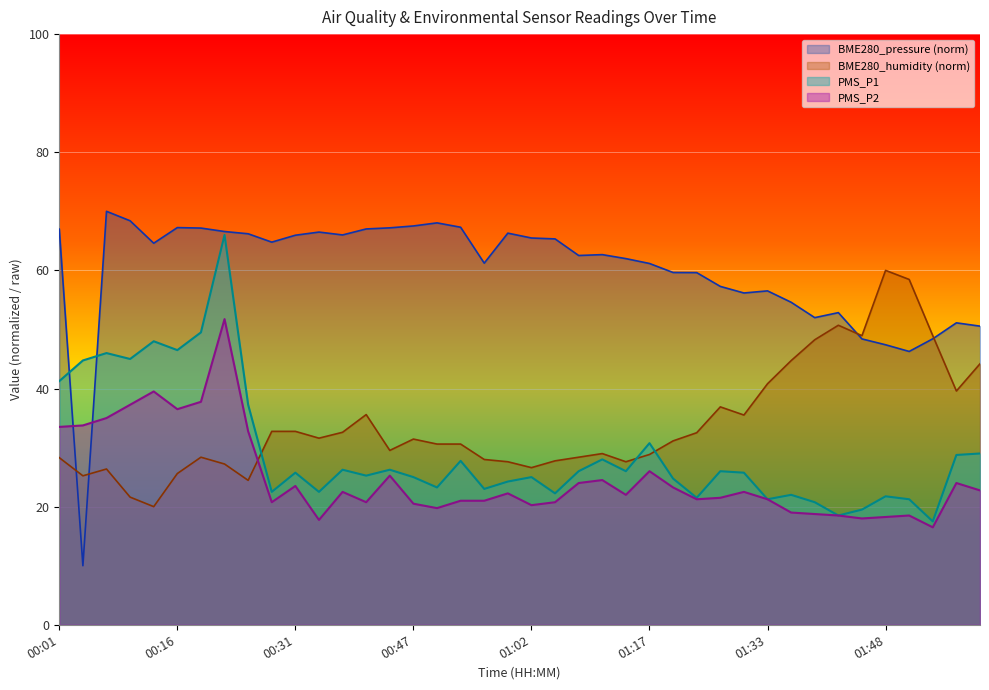

What is the total value across all series at 01:33?

139.8